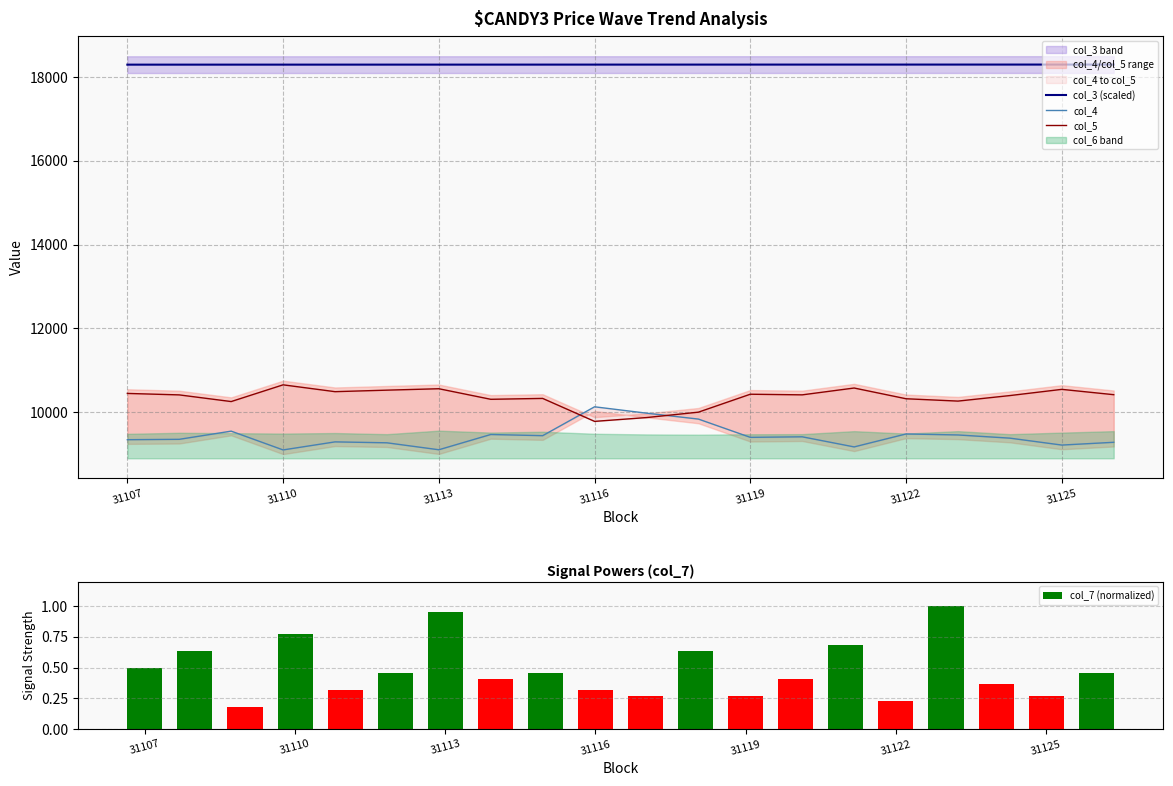

What is the sum of all col_3 (scaled) values?

365909.1